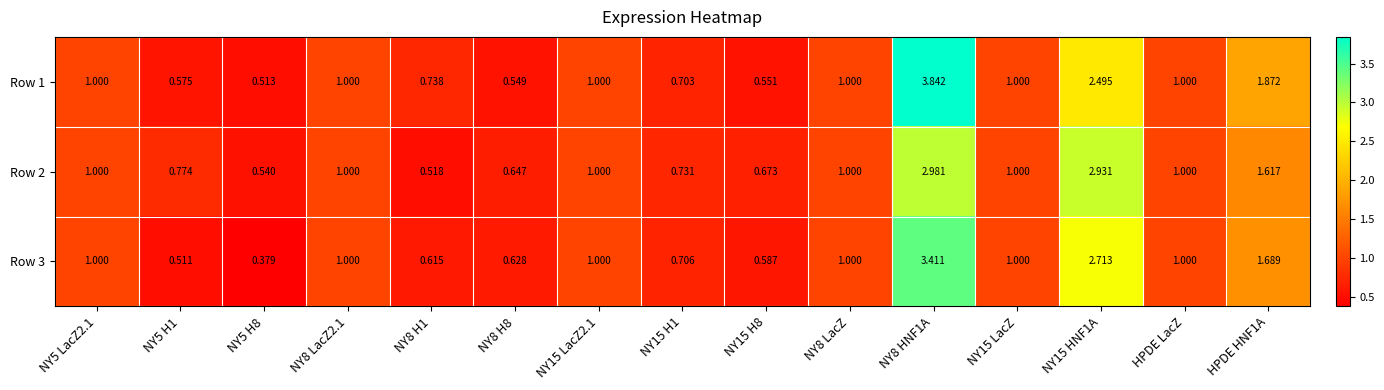

Is the value of Row 2 at NY5 H8 greater than the value of Row 1 at NY8 LacZ?

No